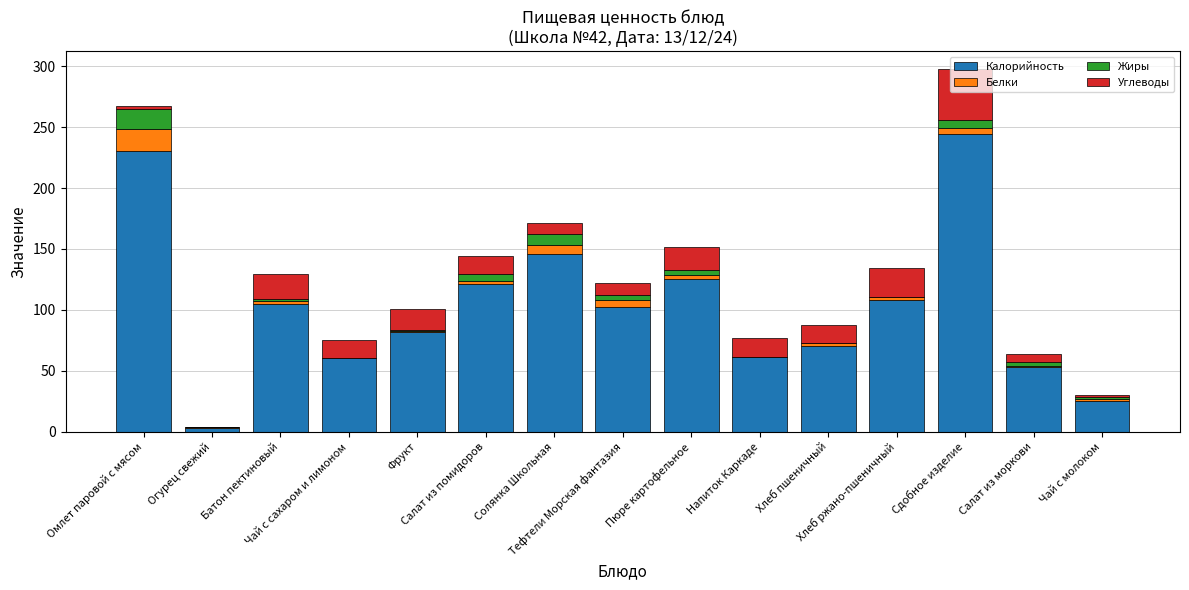

Are the bars grouped side by side (vs. stacked)?

No